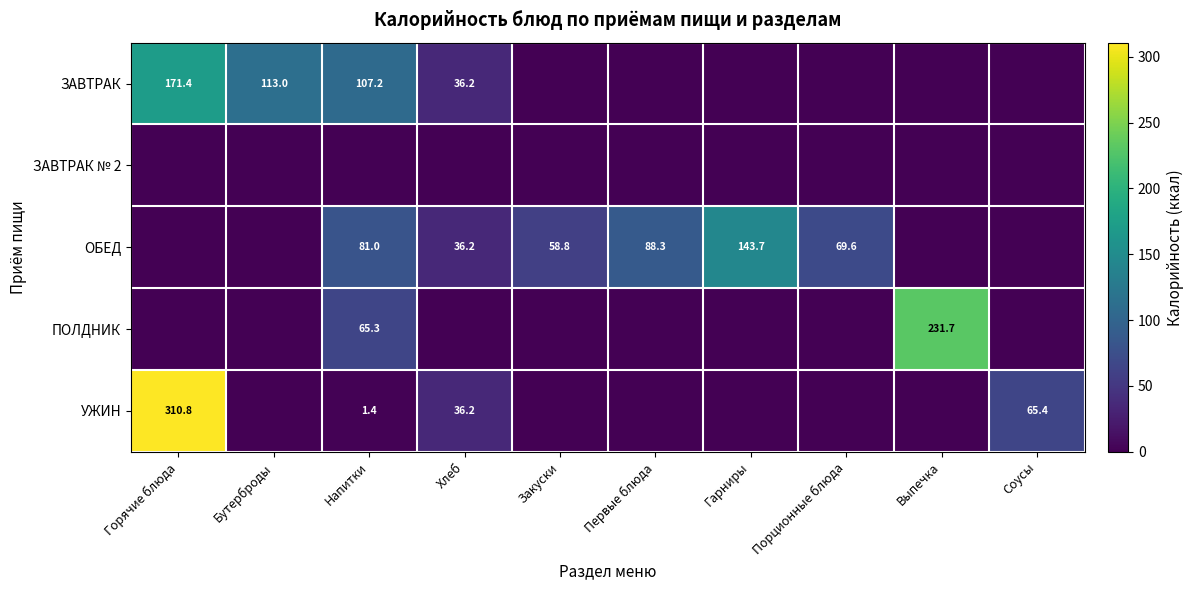

The value of ЗАВТРАК at Хлеб is 36.2. True or false?

True